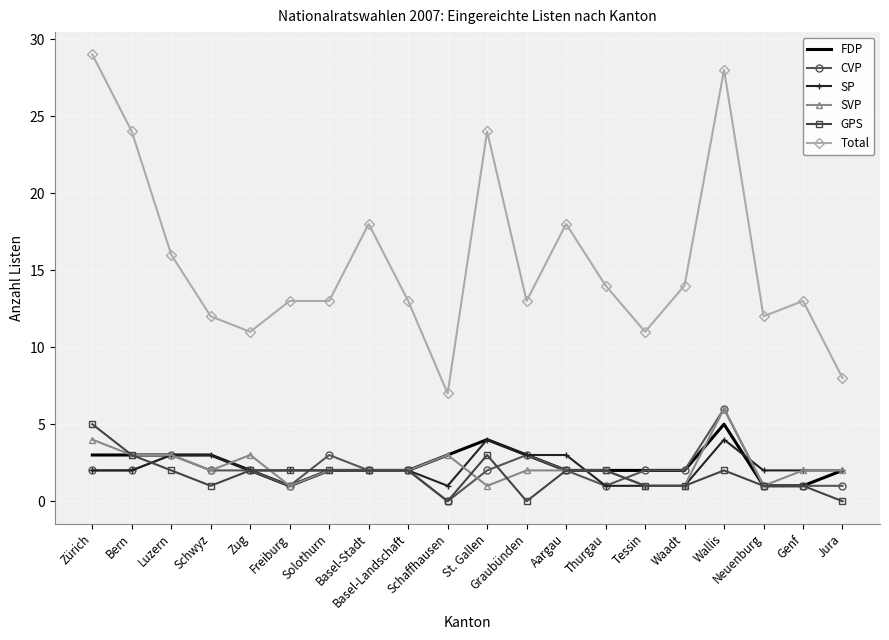

At which category is the sum across all series the highest?

Wallis